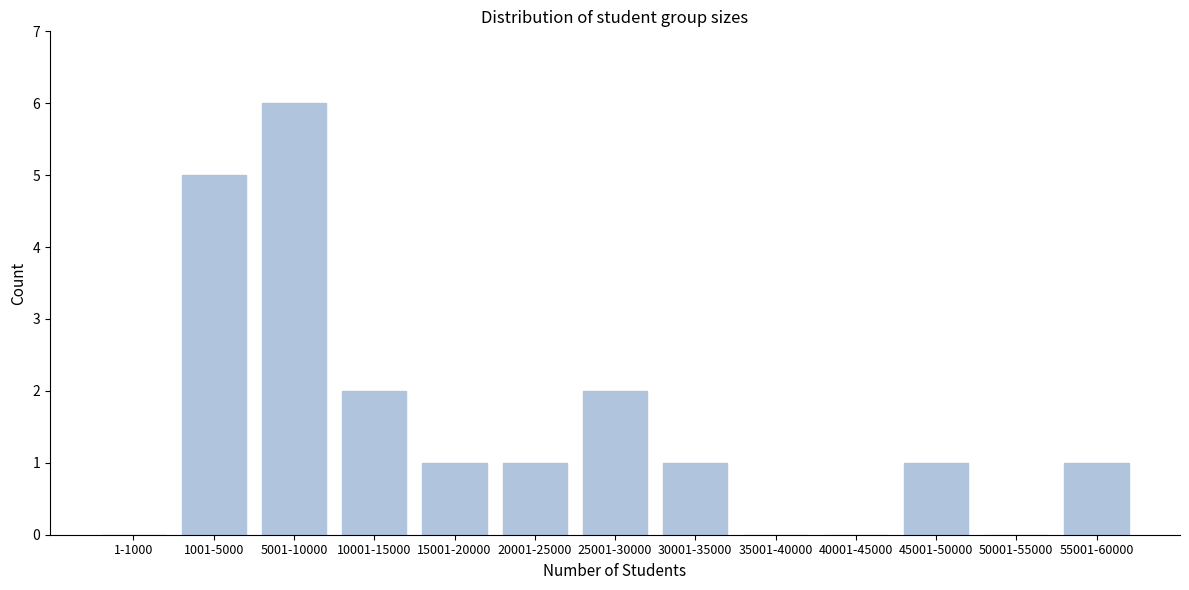

Reading right to left, extract all data points from this chart.

55001-60000=1	50001-55000=0	45001-50000=1	40001-45000=0	35001-40000=0	30001-35000=1	25001-30000=2	20001-25000=1	15001-20000=1	10001-15000=2	5001-10000=6	1001-5000=5	1-1000=0